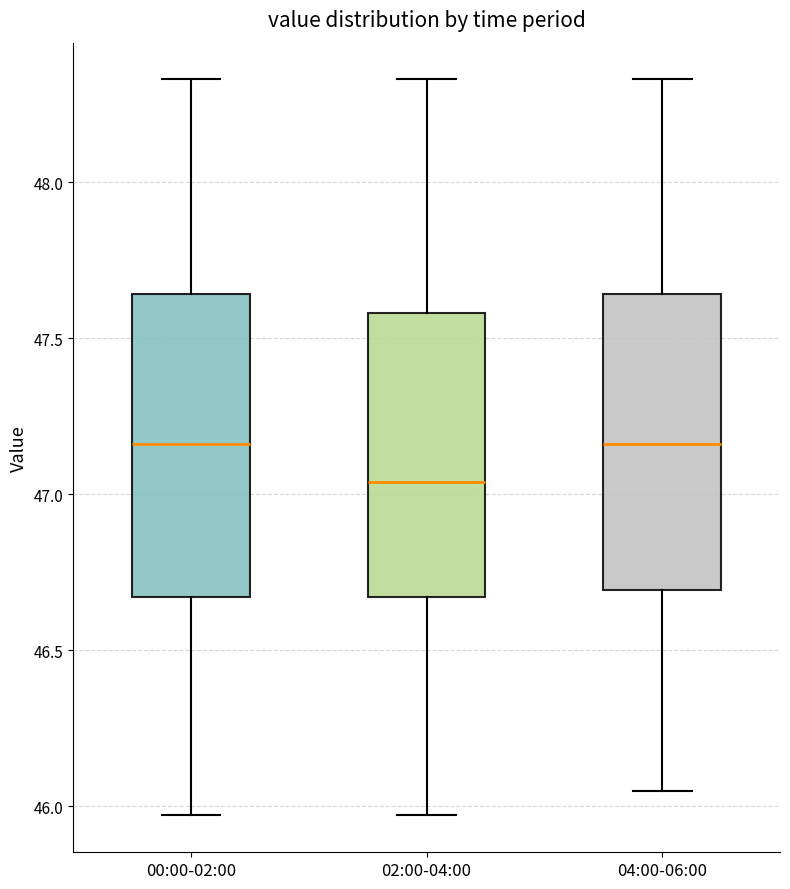

Reading left to right, transcribe this box plot: for each box, give where its median line is, the range the box spans, and where its two whiskers end, as read against the y-axis. The values are not printed on the chart, so give them approximately, as read against the axis.

00:00-02:00: median 47.15, box 46.65 to 47.65, whiskers 45.95 to 48.35
02:00-04:00: median 47.05, box 46.65 to 47.60, whiskers 45.95 to 48.35
04:00-06:00: median 47.15, box 46.70 to 47.65, whiskers 46.05 to 48.35